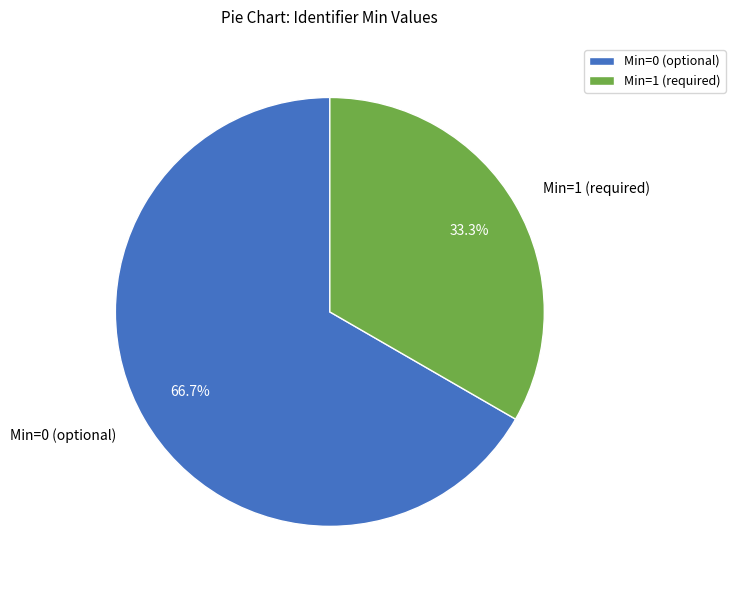

Between Min=1 (required) and Min=0 (optional), which is larger?

Min=0 (optional)